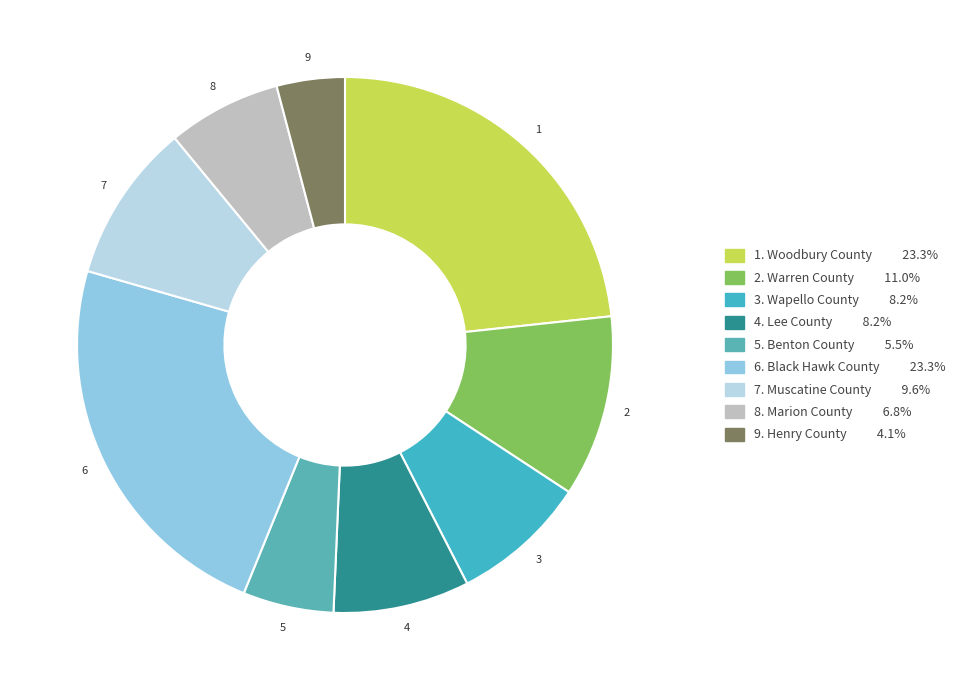

How many segments does this pie chart have?

9